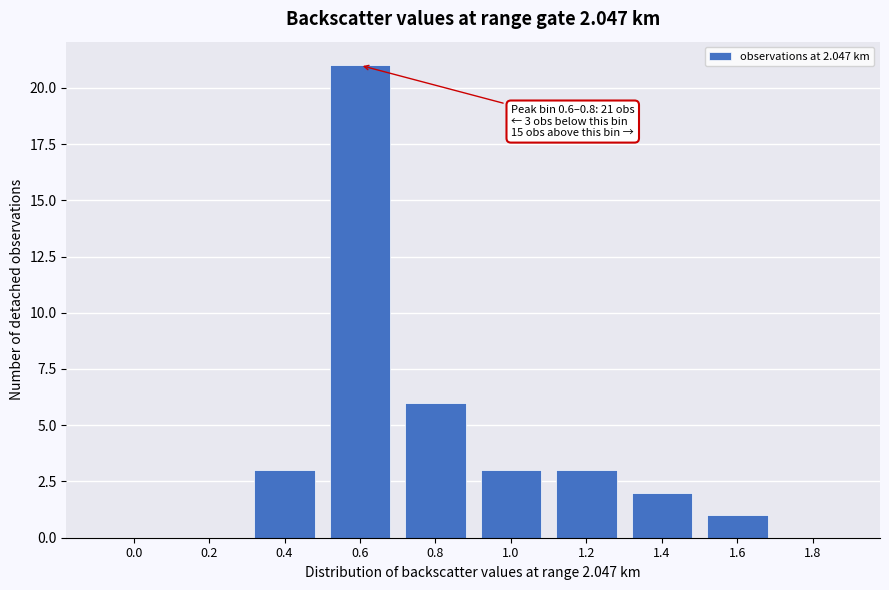

Reading left to right, what are all the values shown in this chart?

0.0=0	0.2=0	0.4=3	0.6=21	0.8=6	1.0=3	1.2=3	1.4=2	1.6=1	1.8=0